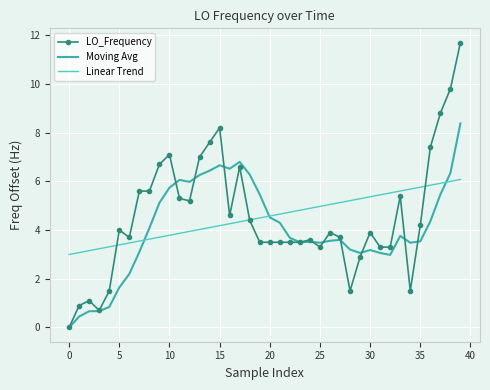

What is the highest value of the LO_Frequency series?

11.7